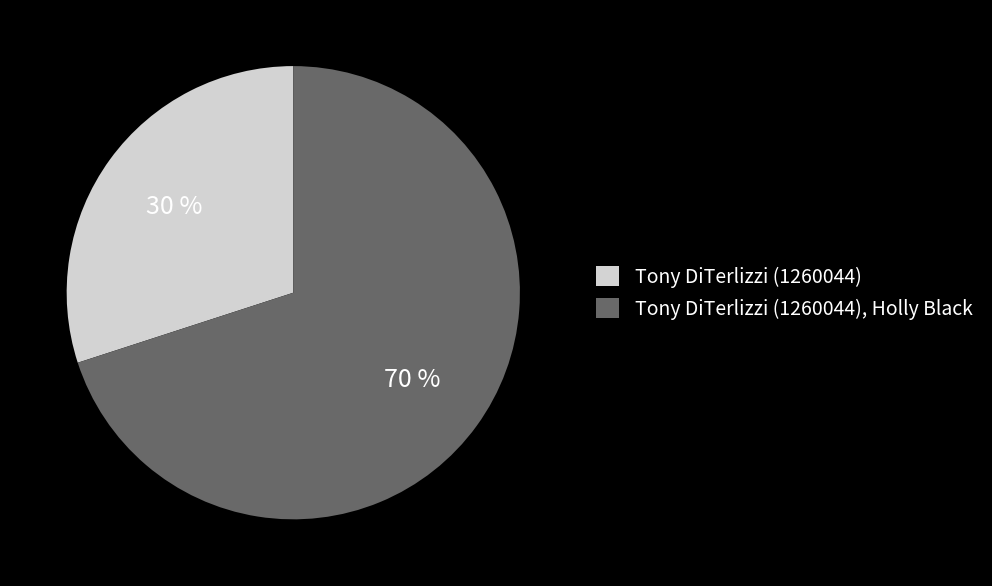

How many segments does this pie chart have?

2